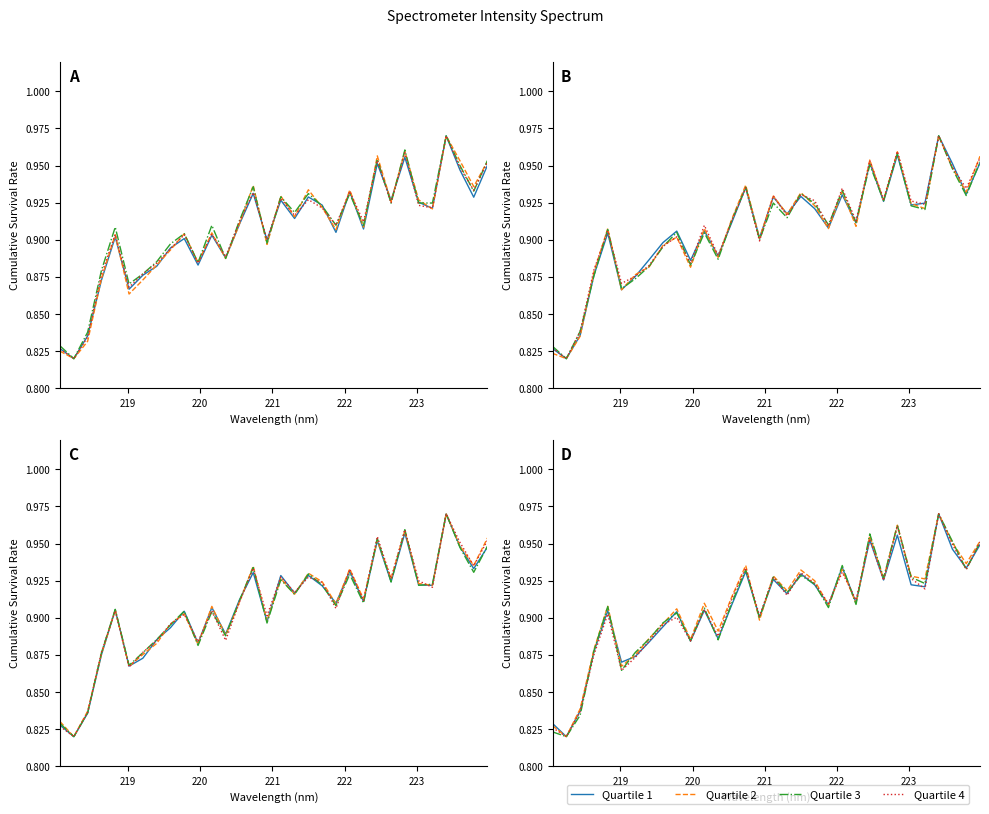

At which category is the sum across all series the highest?

28